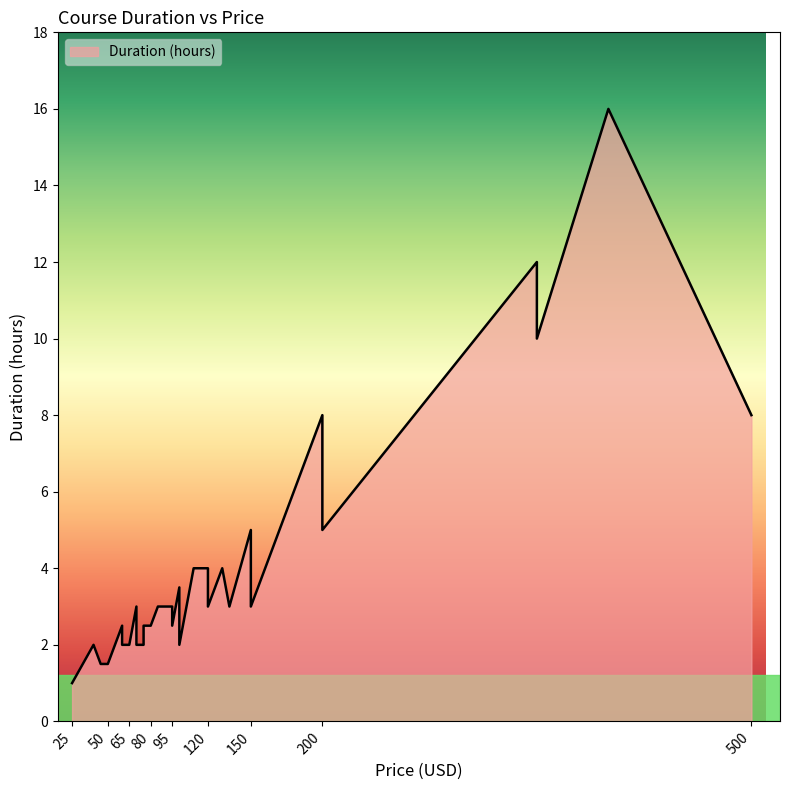

Rank the categories by value from lowest to highest.

25, 50, 45, 50, 75, 40, 55, 65, 70, 100, 60, 60, 80, 95, 75, 80, 95, 85, 70, 90, 90, 120, 135, 150, 90, 100, 120, 120, 130, 110, 160, 150, 200, 200, 180, 200, 500, 350, 350, 400